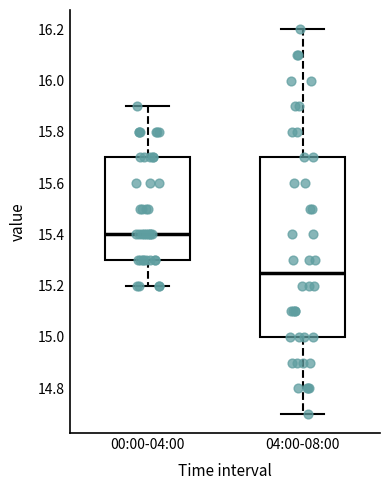

Reading left to right, transcribe this box plot: for each box, give where its median line is, the range the box spans, and where its two whiskers end, as read against the y-axis. The values are not printed on the chart, so give them approximately, as read against the axis.

00:00-04:00: median 15.40, box 15.30 to 15.70, whiskers 15.20 to 15.90
04:00-08:00: median 15.26, box 15.00 to 15.70, whiskers 14.70 to 16.20